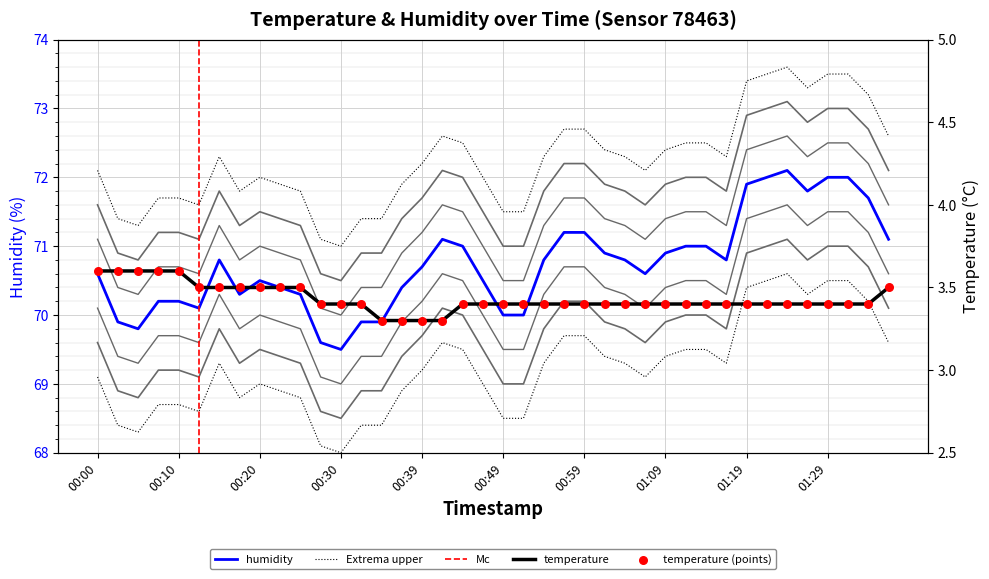

Which series has the largest Y range (max minus min)?

humidity